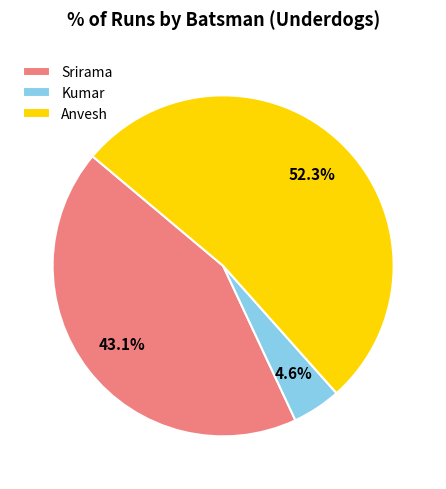

How many segments does this pie chart have?

3